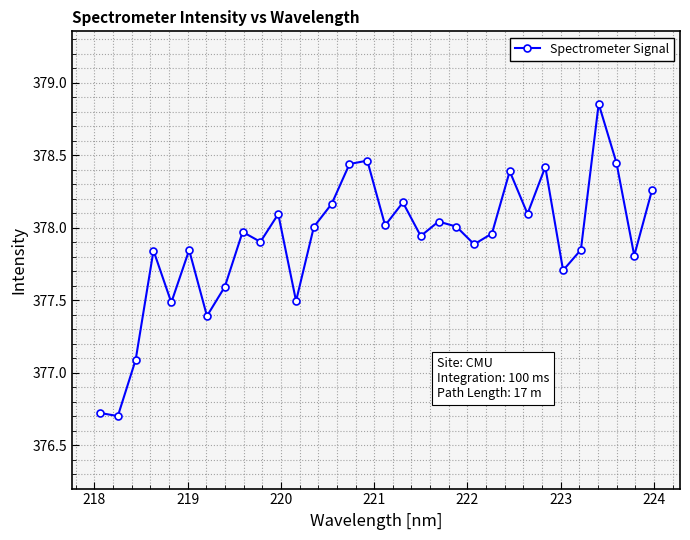

What is the difference between the maximum and second lowest values?

2.1